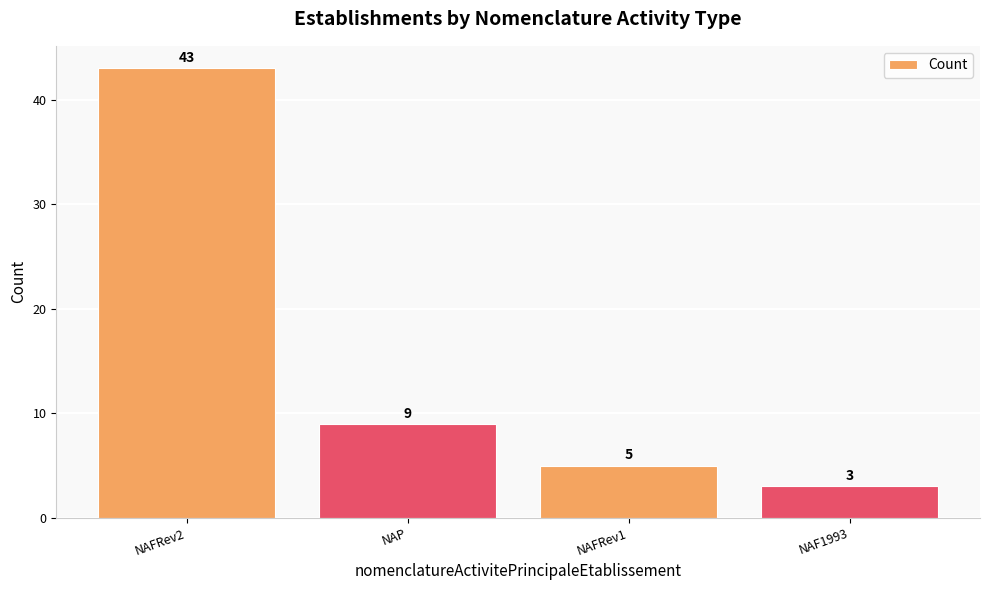

Rank the categories by value from lowest to highest.

NAF1993, NAFRev1, NAP, NAFRev2